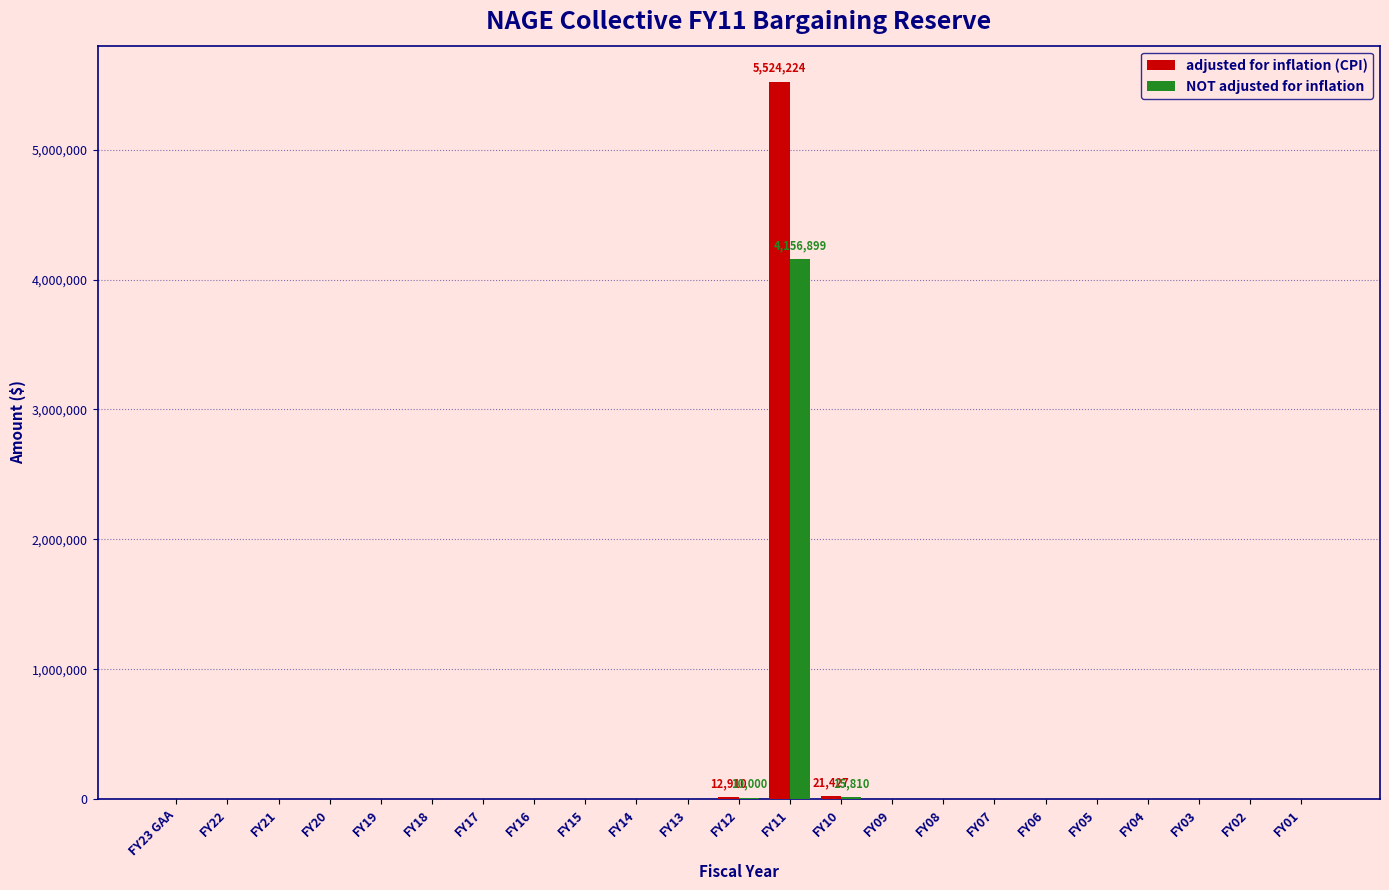

At which category is the sum across all series the highest?

FY11